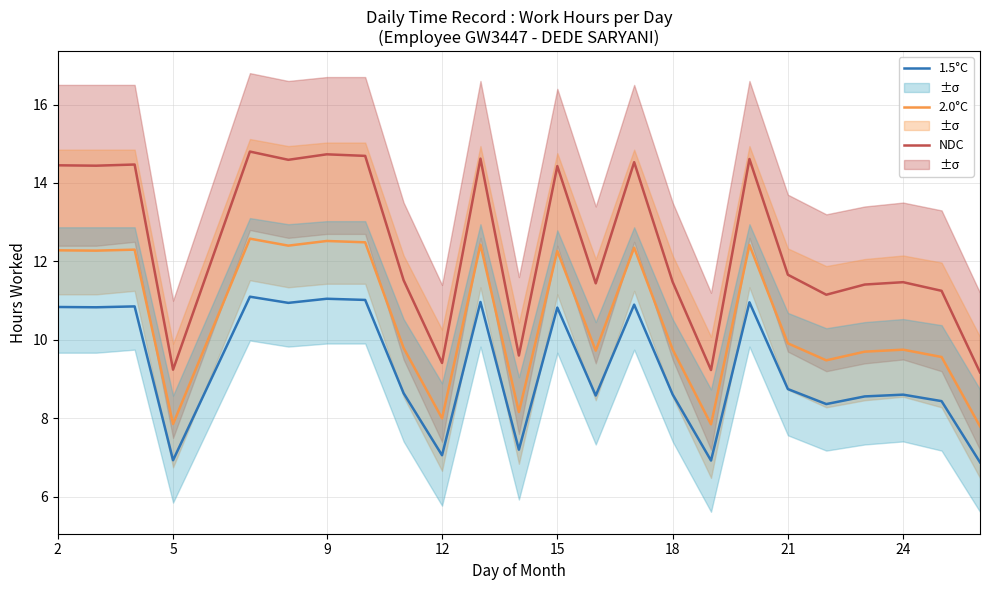

At 21, list the series in order from smallest to largest.

1.5°C, 2.0°C, NDC